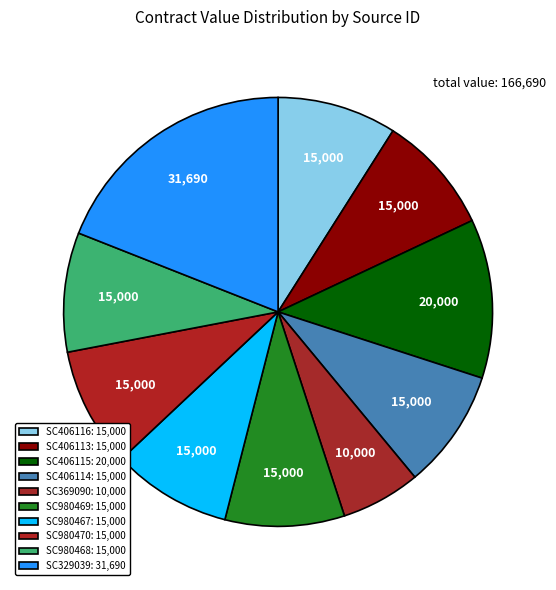

True or false: SC406116 accounts for 1% of the total.

False